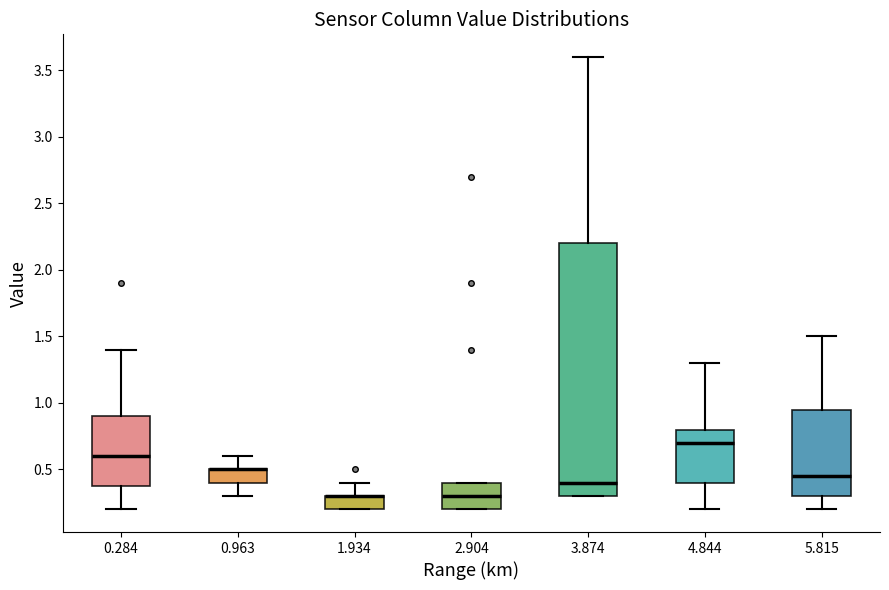

Which box is the tallest, from its lower edge to its upper edge?

3.874